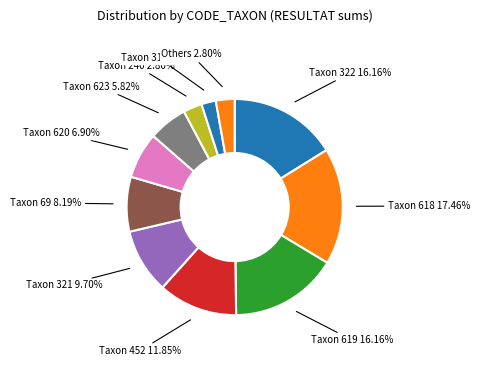

Does any single category account for the majority?

No